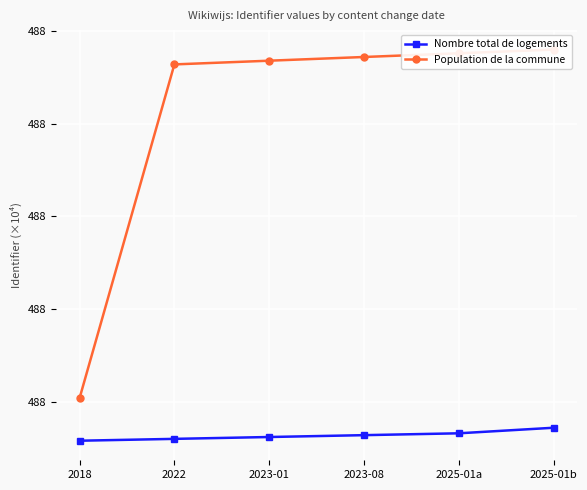

Rank the series by their average value, from highest to lowest.

Population de la commune, Nombre total de logements